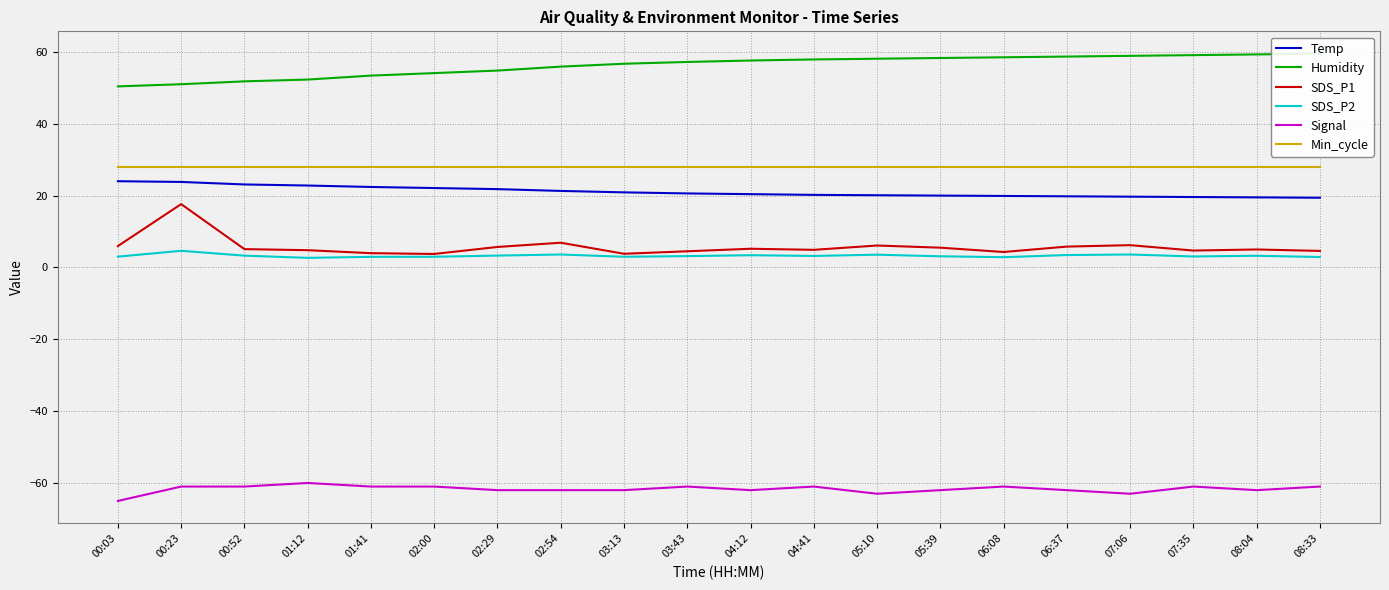

Is the value of SDS_P1 at 02:29 greater than the value of Temp at 02:29?

No